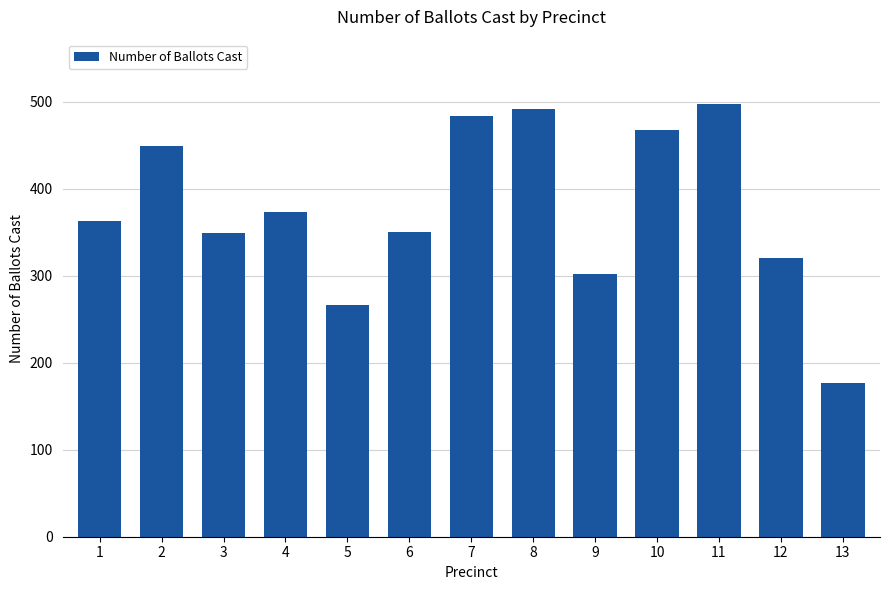

At which category does the chart reach its peak across all series?

11